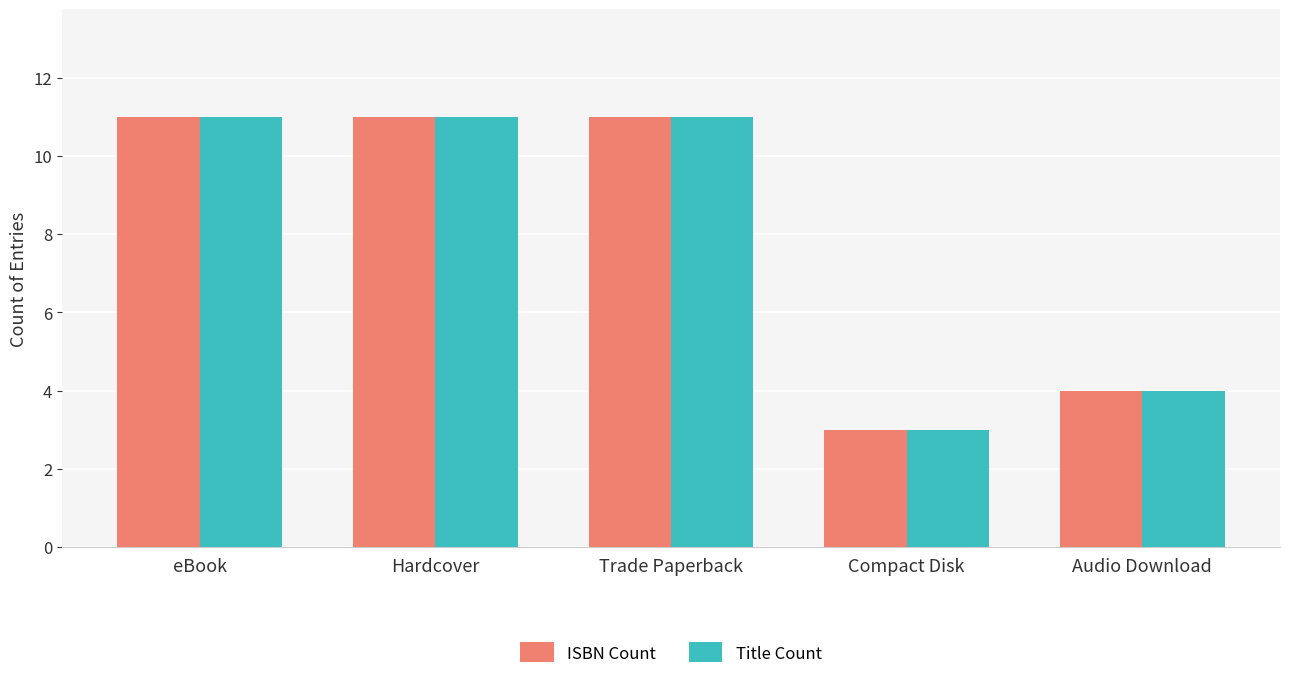

Reading left to right, extract all data points from this chart.

ISBN Count: eBook=11	Hardcover=11	Trade Paperback=11	Compact Disk=3	Audio Download=4
Title Count: eBook=11	Hardcover=11	Trade Paperback=11	Compact Disk=3	Audio Download=4